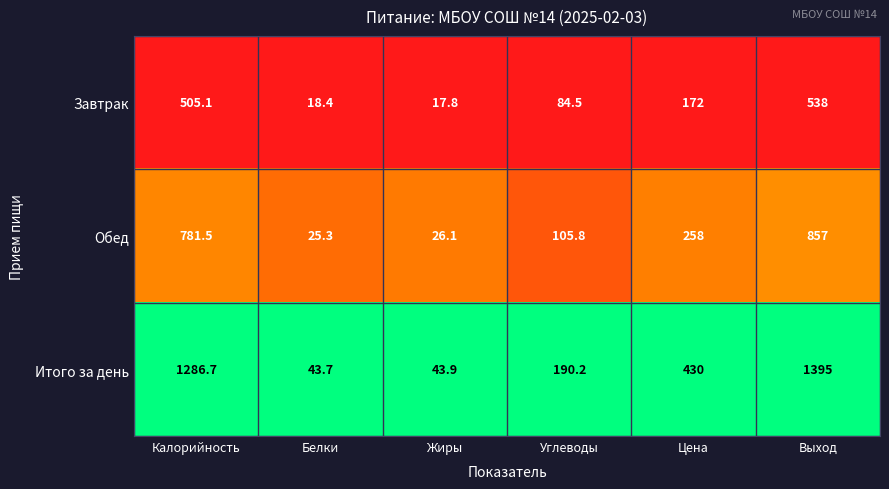

What is the maximum value shown in the chart?

1395.0